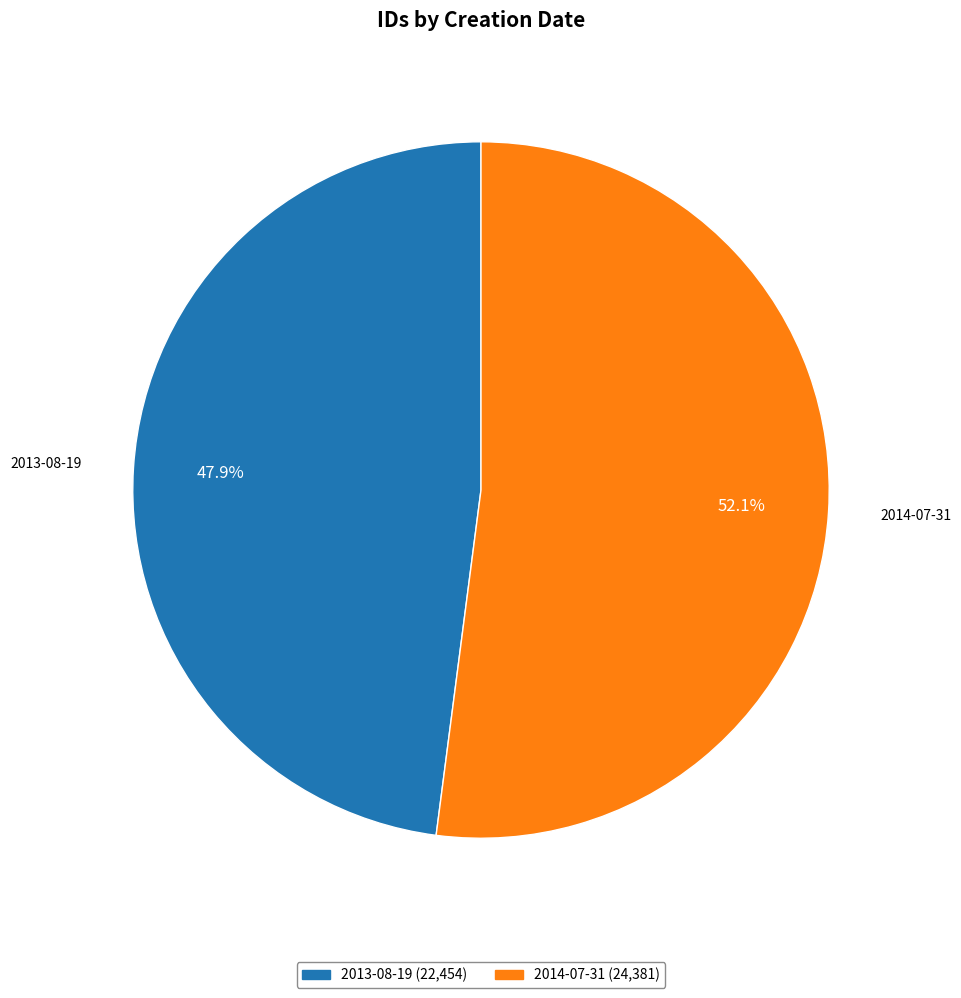

To the nearest percent, what is the difference between the largest and smallest slice percentages?

4%